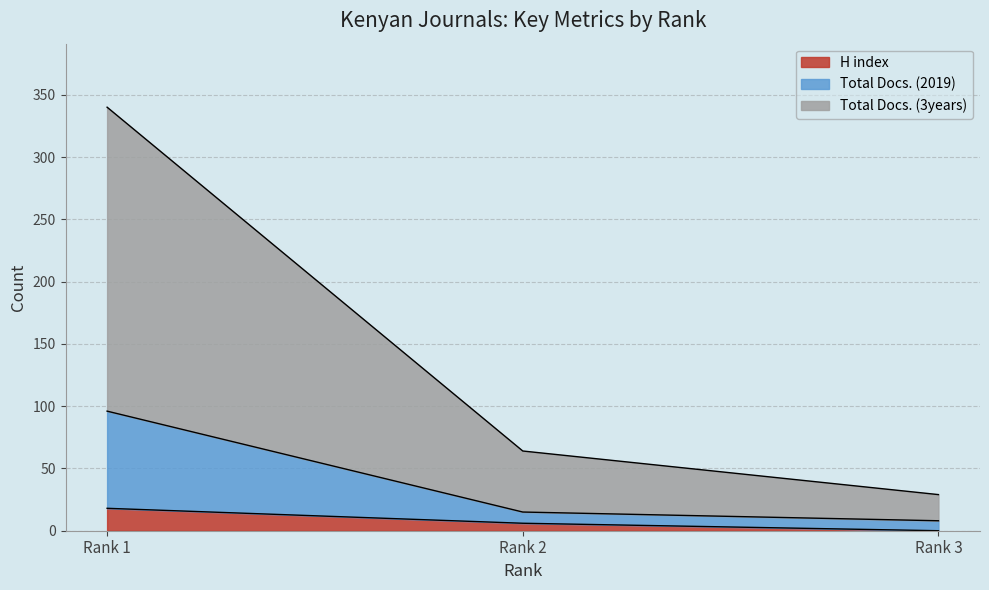

How many values in the Total Docs. (3years) series exceed 64?

1